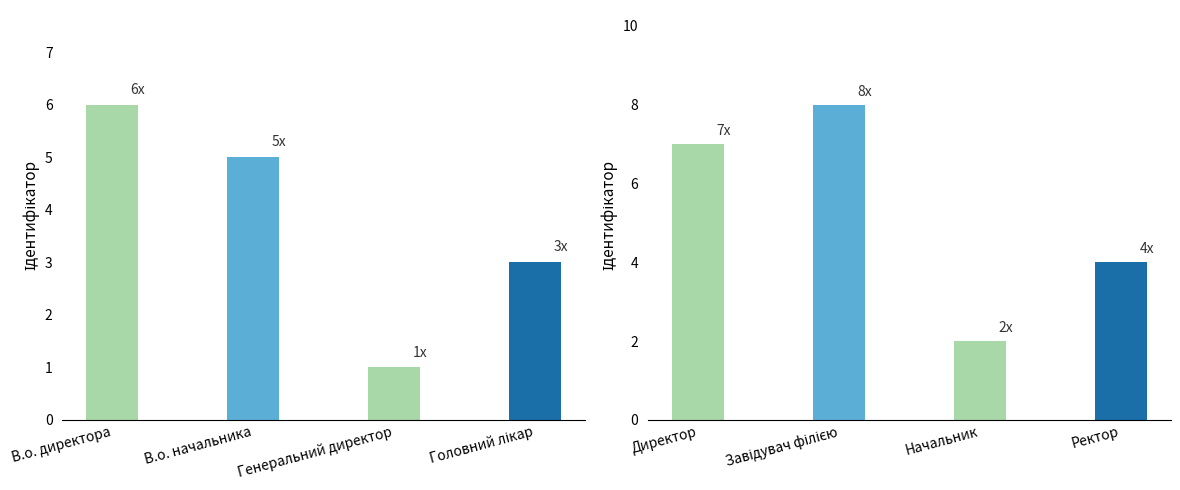

List the labels in order of value, largest first.

Завідувач філією, Директор, В.о. директора, В.о. начальника, Ректор, Головний лікар, Начальник, Генеральний директор